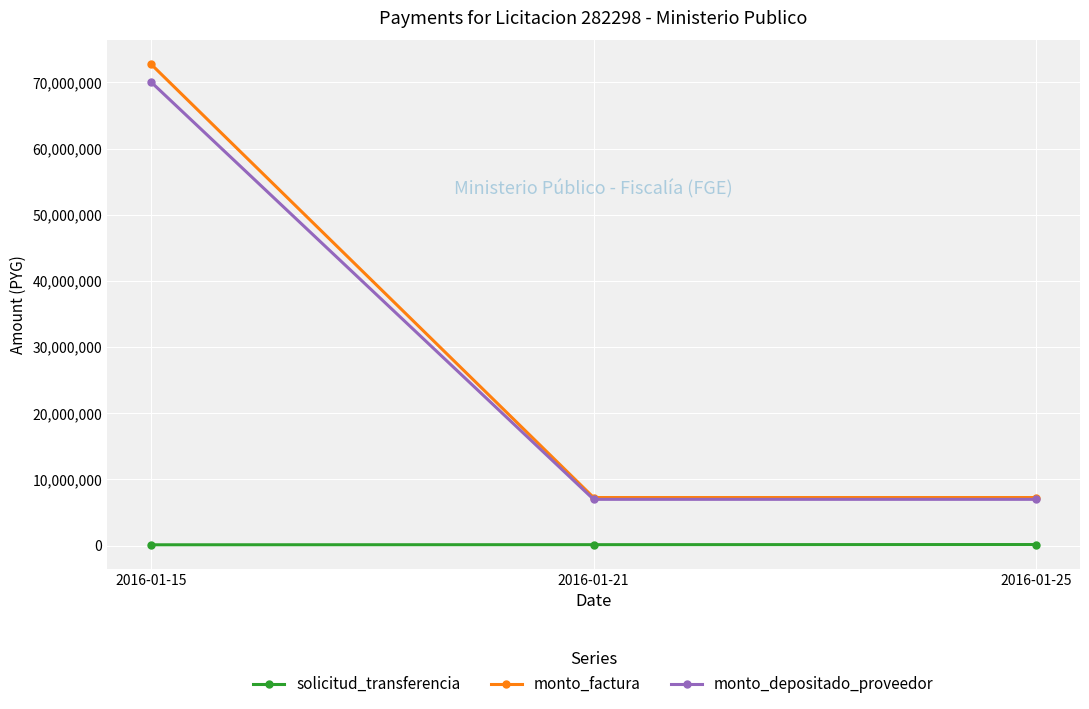

Count the number of categories in the chart.

3